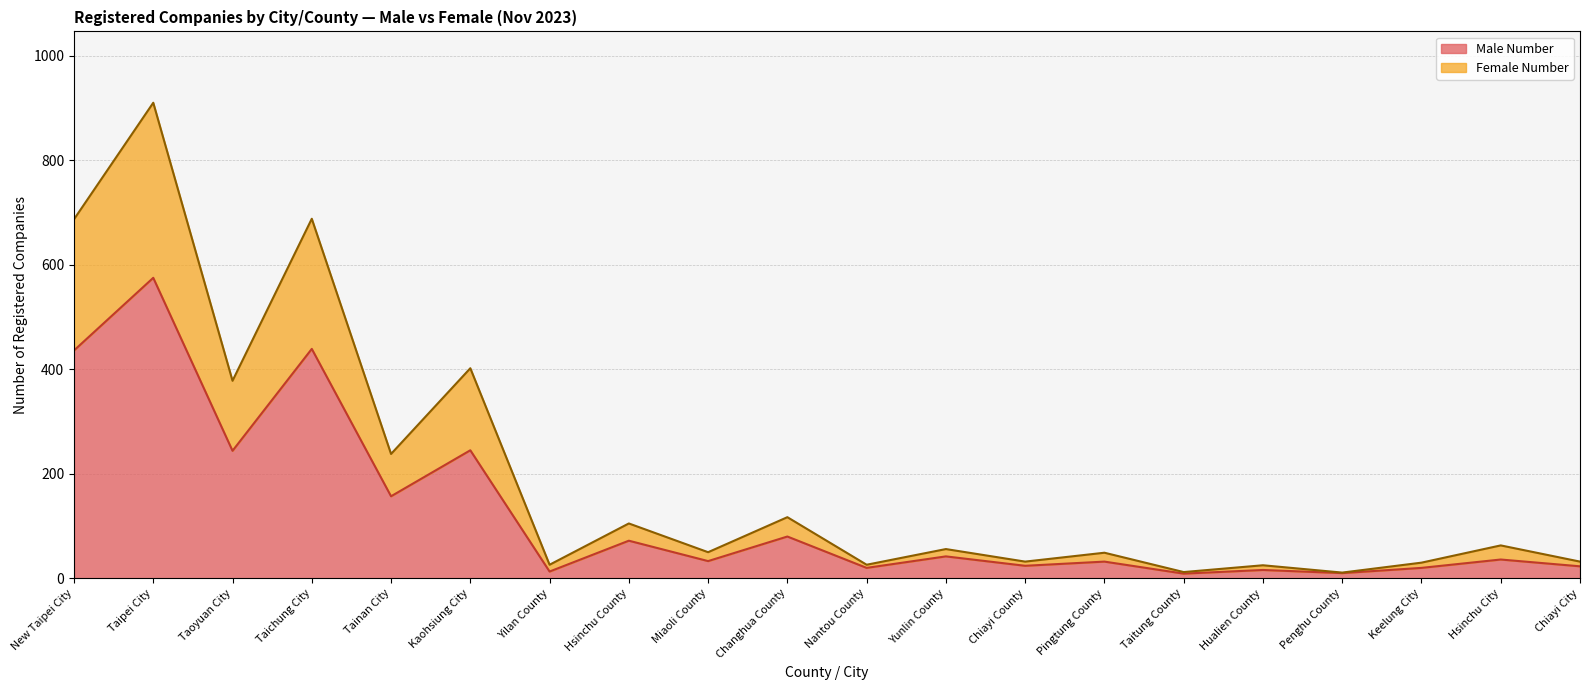

The Male Number series shows 42 at Yunlin County. True or false?

True